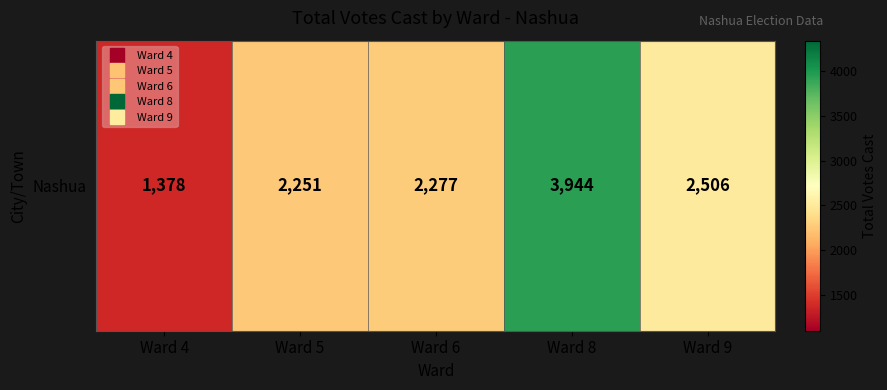

Reading left to right, extract all data points from this chart.

1378	2251	2277	3944	2506